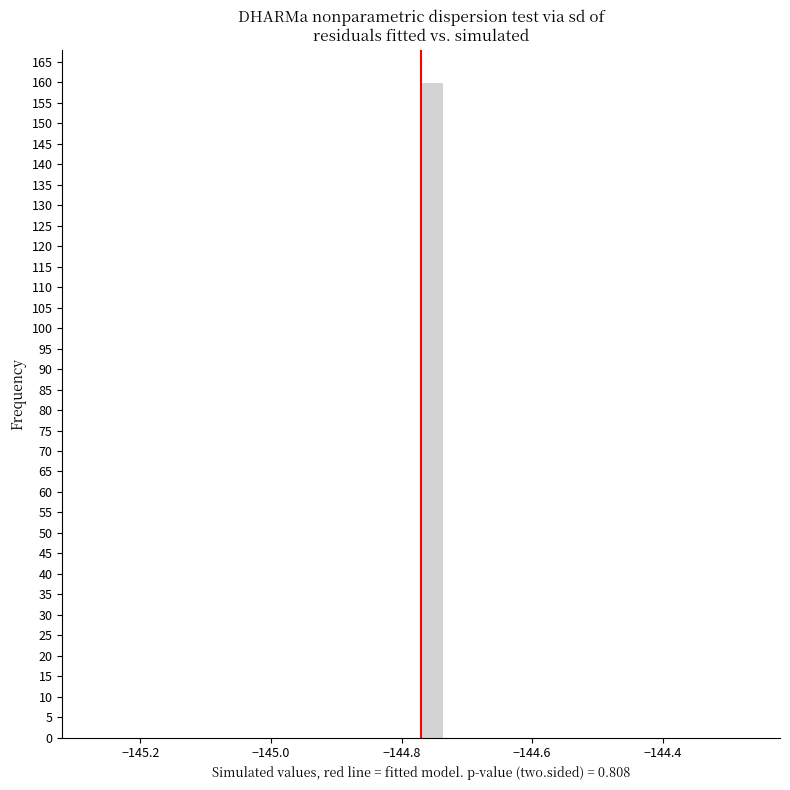

Around what value on the x-axis is the tallest bar? Give the approximate position of its centre, as read against the axis.

-144.76